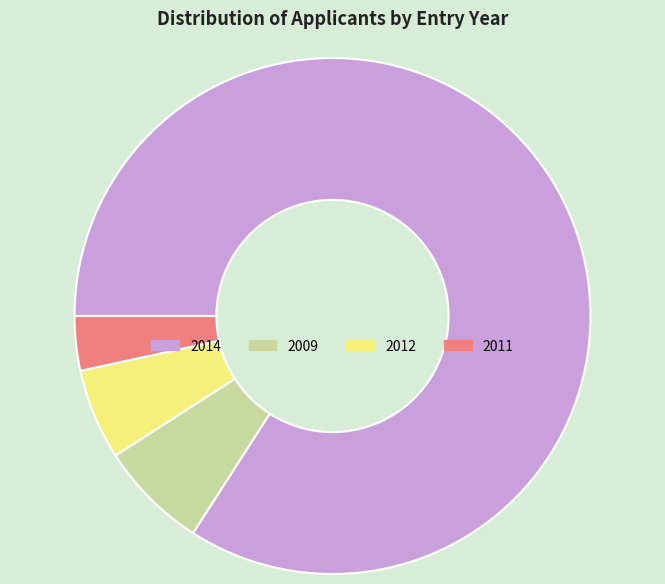

Count the number of slices in the pie.

4